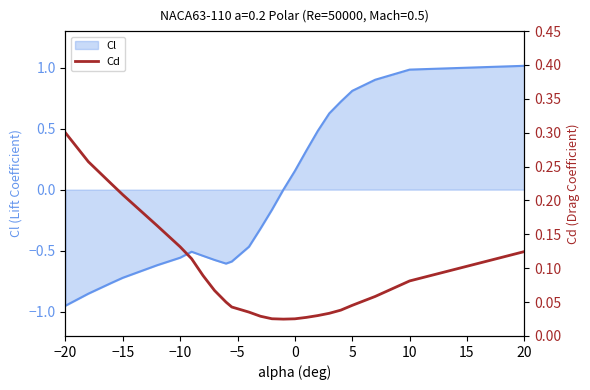

Which category has the lowest value in the Cl series?

−20